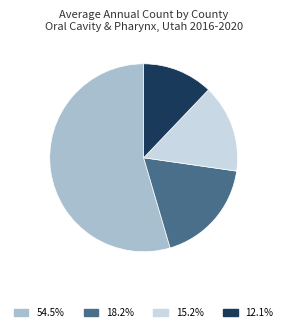

Is there any slice that represents more than half of the pie?

Yes